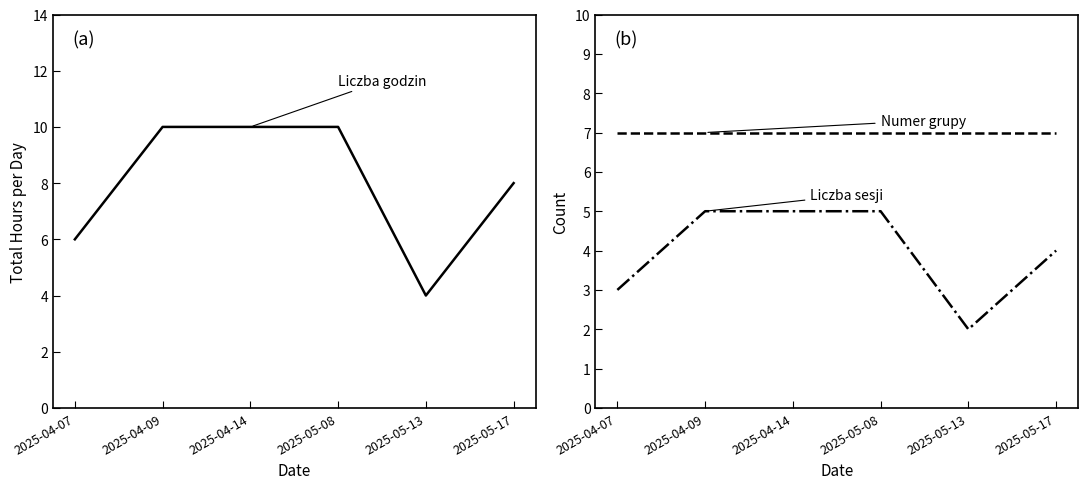

Reading left to right, list all the values displayed in this chart.

Liczba godzin (sum): 6	10	10	10	4	8
Liczba sesji: 3	5	5	5	2	4
Numer grupy: 7	7	7	7	7	7